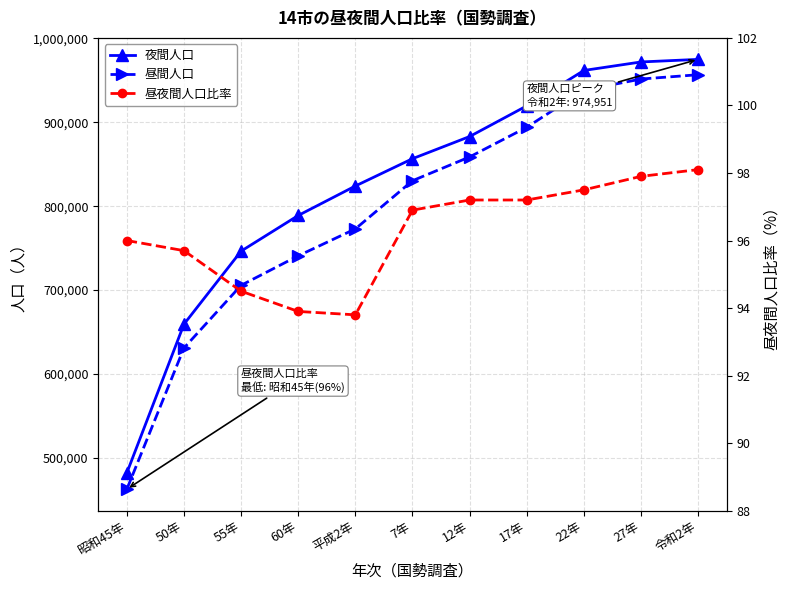

What is the spread (max minus min) of values at 50年?

659260.3